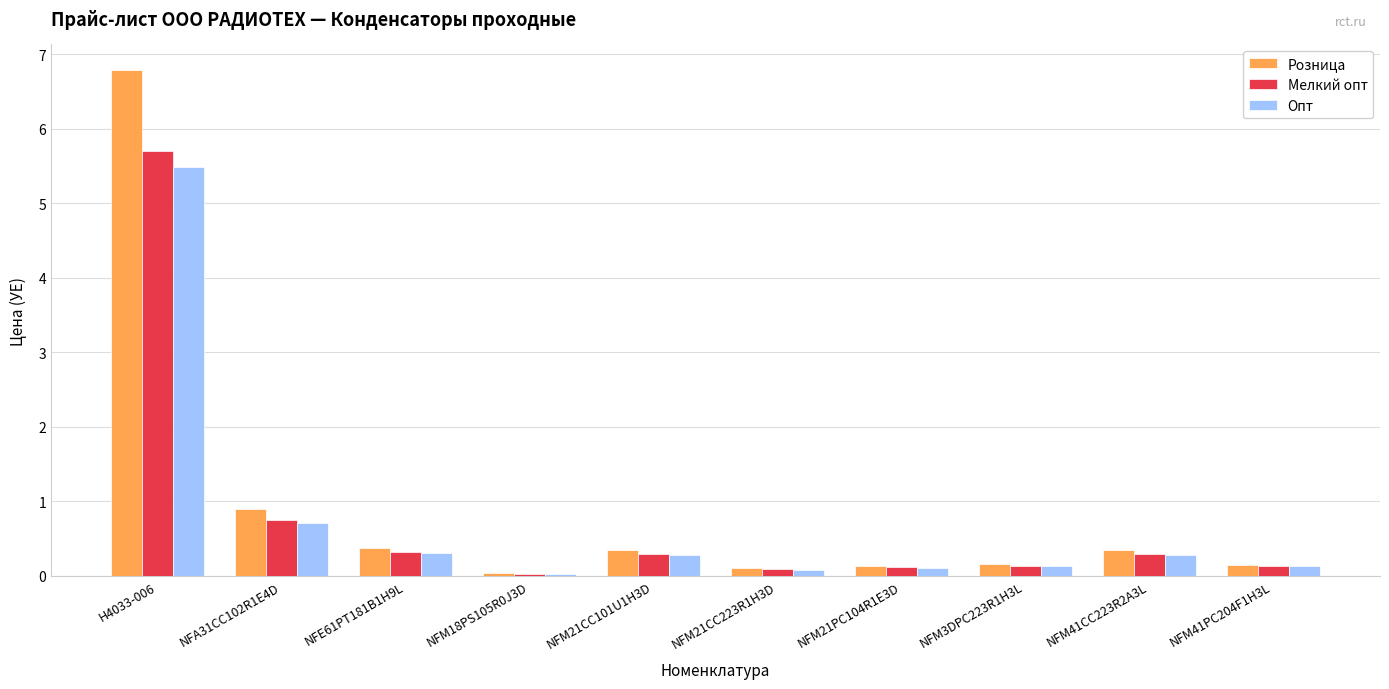

Which series has the widest spread of values?

Розница